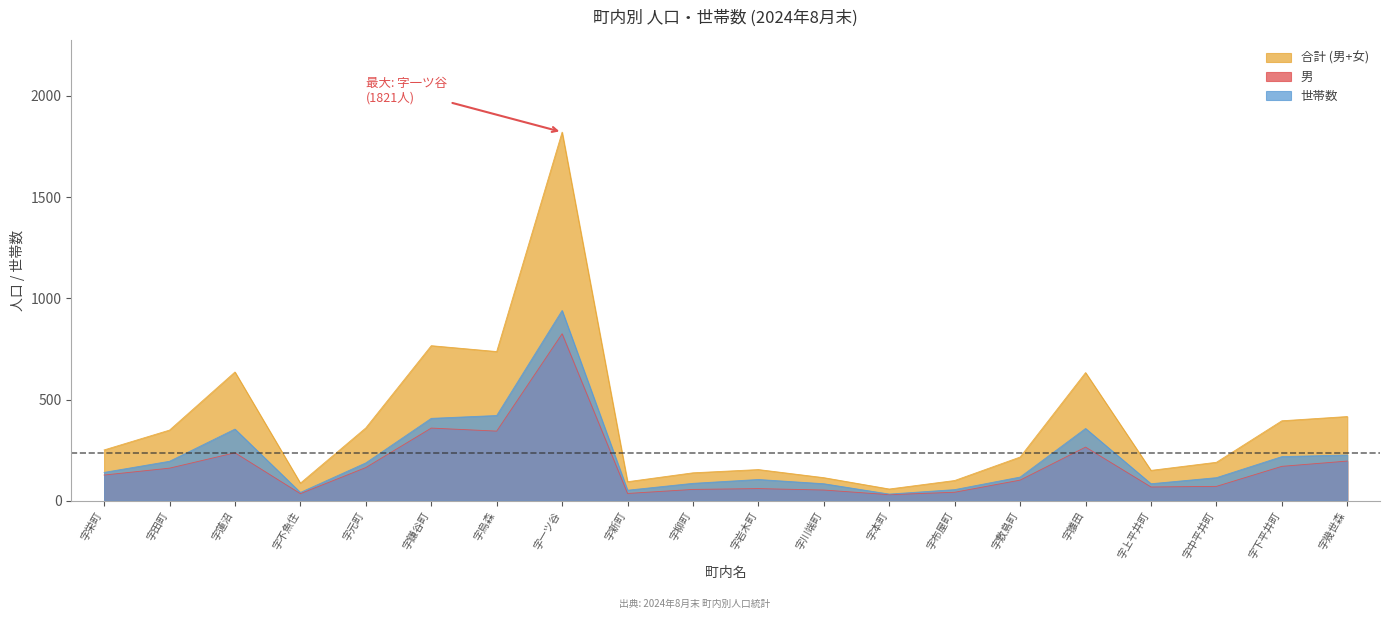

List the series in order of their overall mean, lowest first.

男, 世帯数, 合計 (男+女)